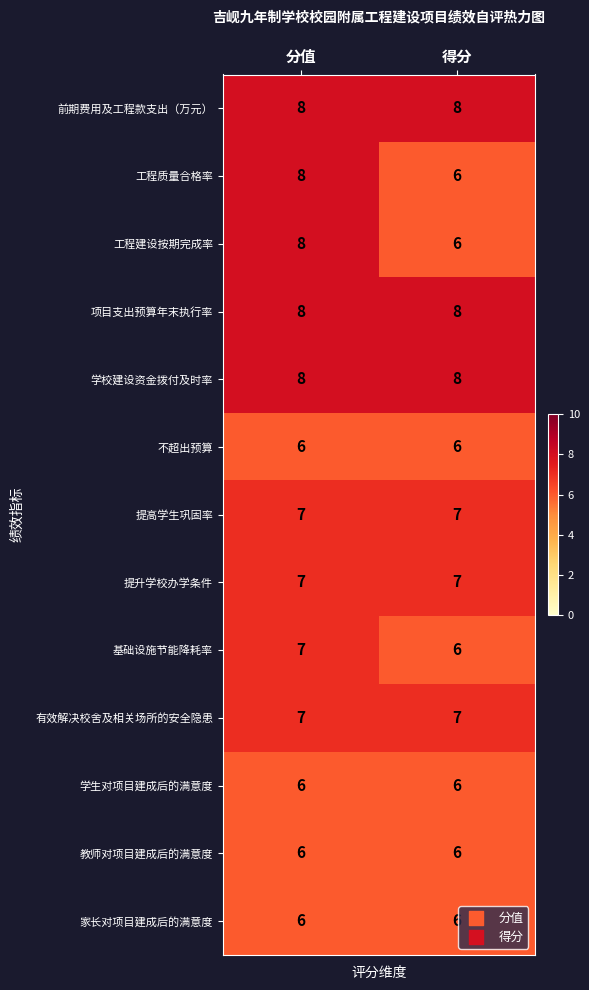

What is the highest value of the 基础设施节能降耗率 series?

7